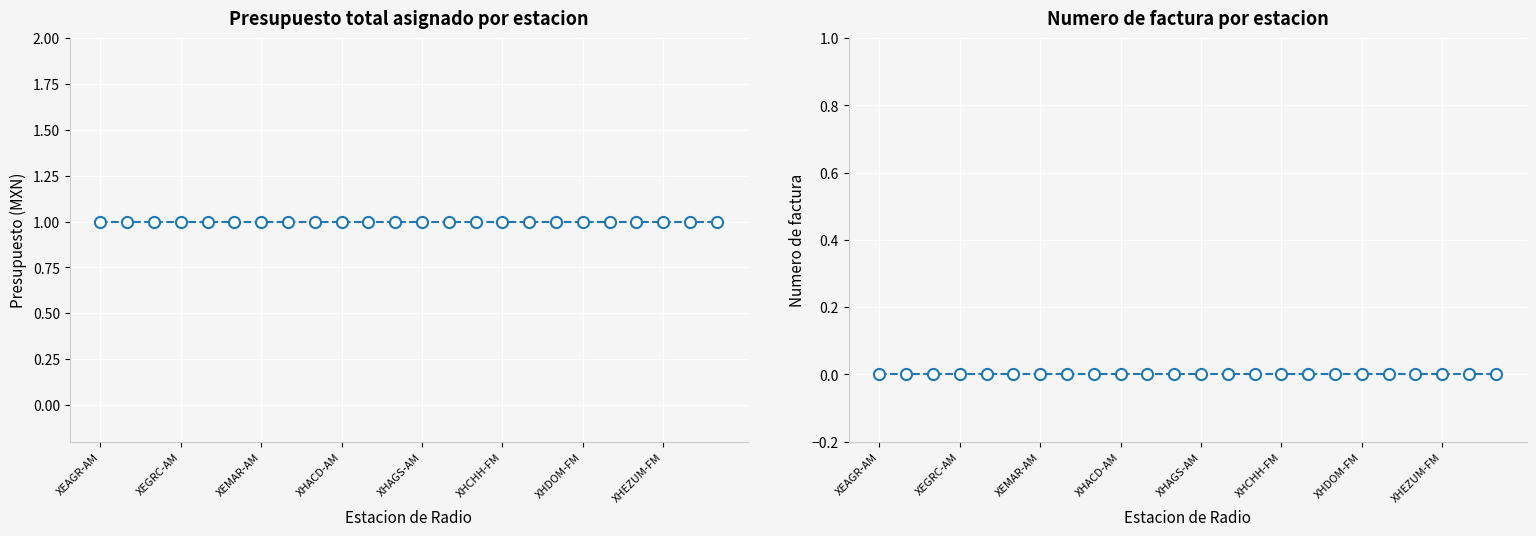

How many categories are shown in the chart?

24